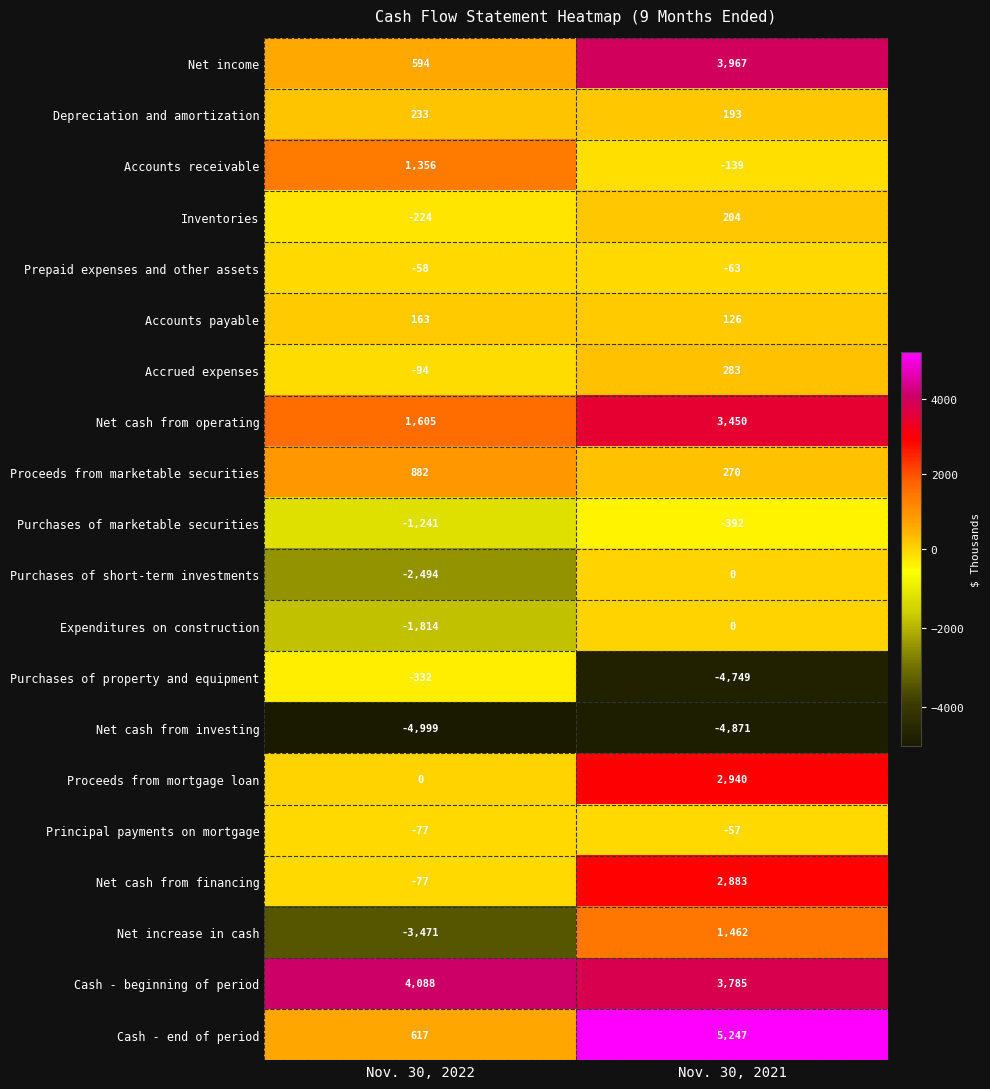

What is the highest value of the Cash - beginning of period series?

4088